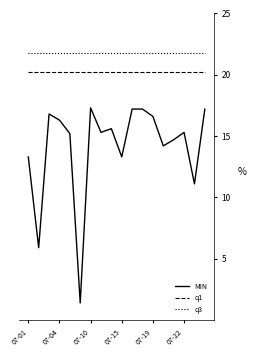

True or false: MIN and q3 cross at least once.

False